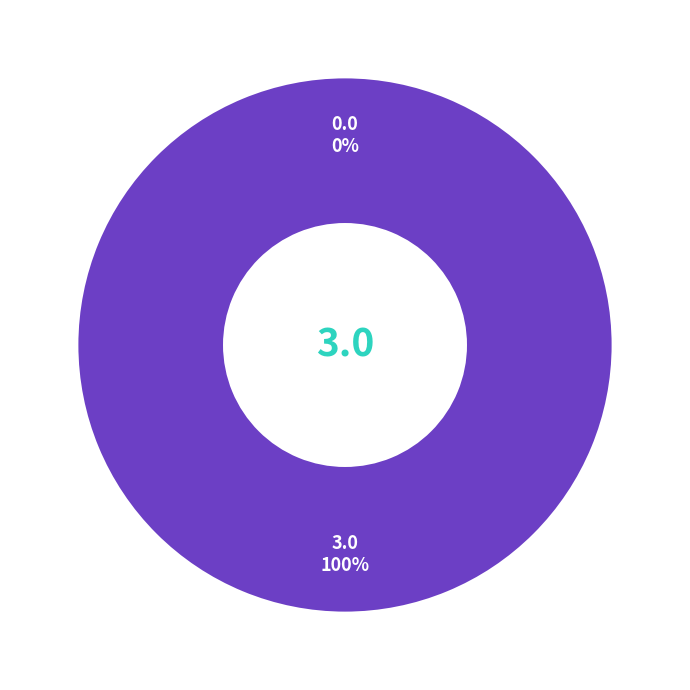

Combined, what portion of the pie is Regular and Vote?

100.0%